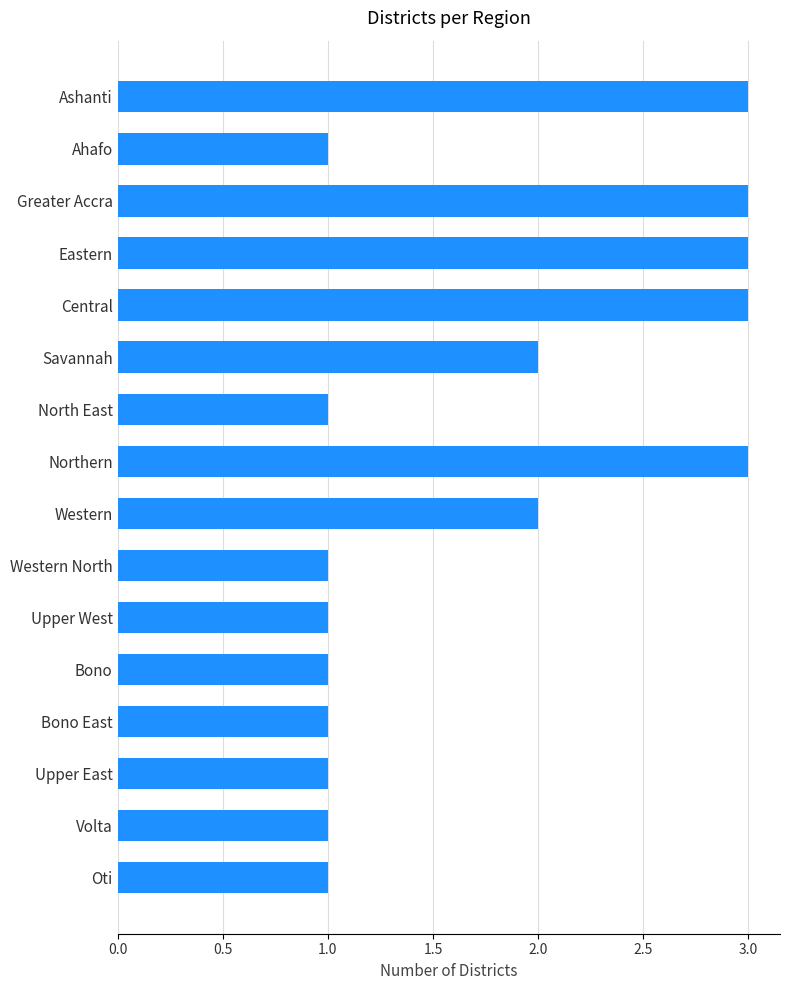

What is the greatest value displayed?

3